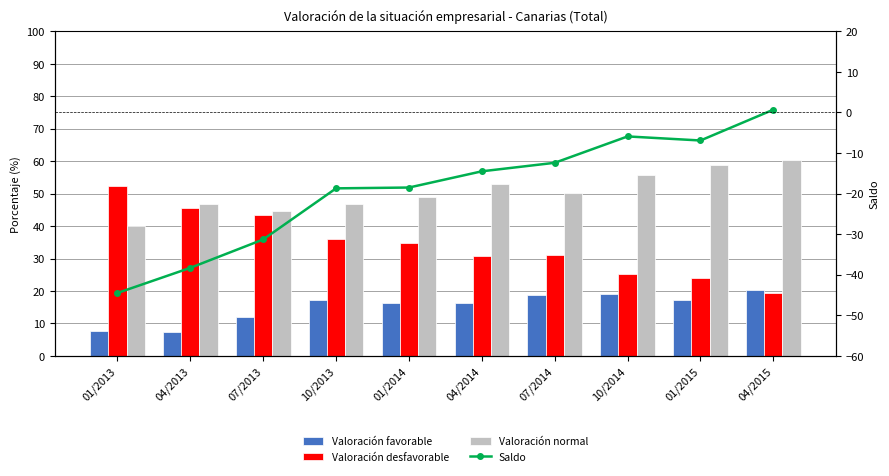

What is the value of the Valoración desfavorable bar at the 7th from the left?

31.1